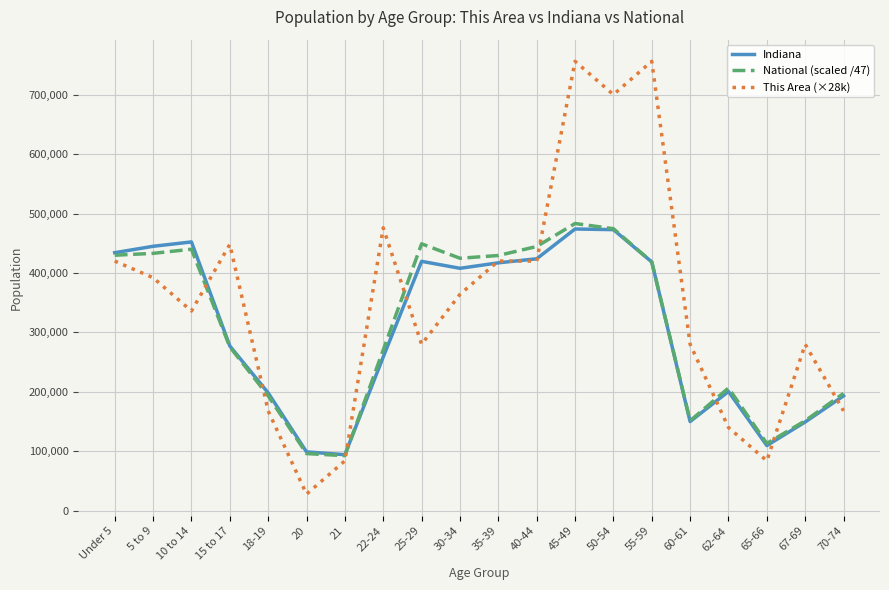

Which series ends up on top after the final intersection of This Area (×28k) and National (scaled /47)?

National (scaled /47)